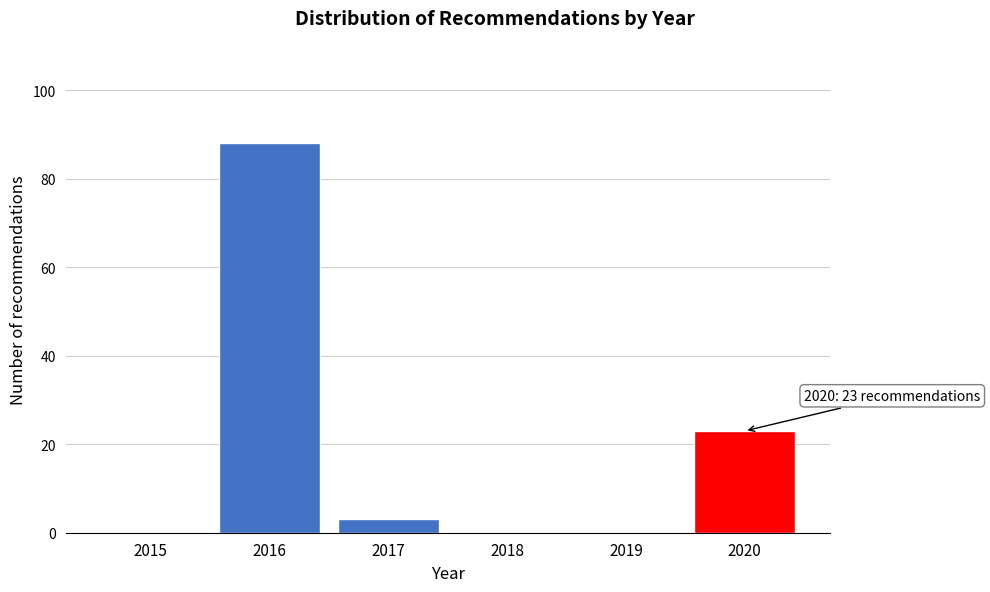

Reading left to right, transcribe all the data shown in this chart.

2015=0	2016=88	2017=3	2018=0	2019=0	2020=23